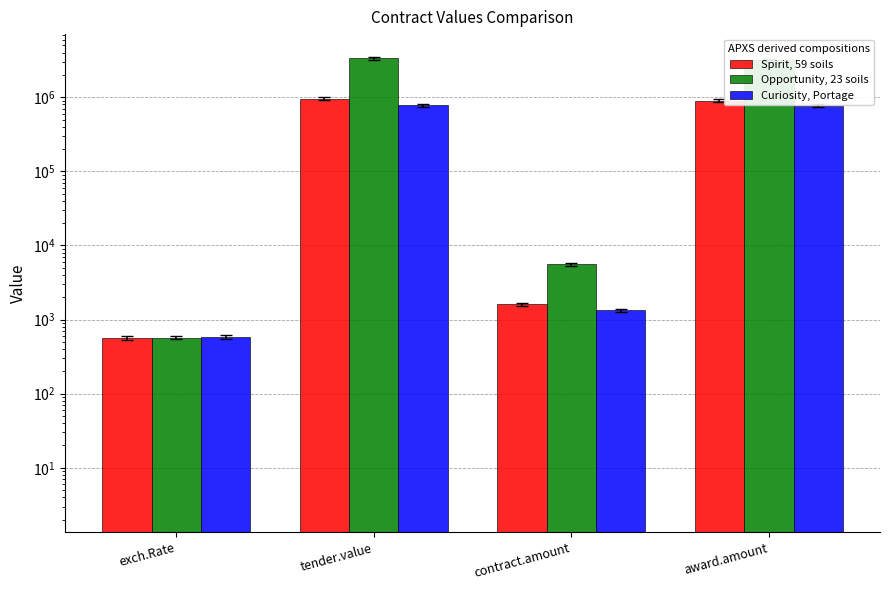

Reading left to right, what are all the values shown in this chart?

Spirit, 59 soils: 564.6	951405.0	1599.0	902850.8
Opportunity, 23 soils: 568.2	3350400.0	5584.0	3173070.7
Curiosity, Portage: 581.1	781109.2	1330.7	773266.7